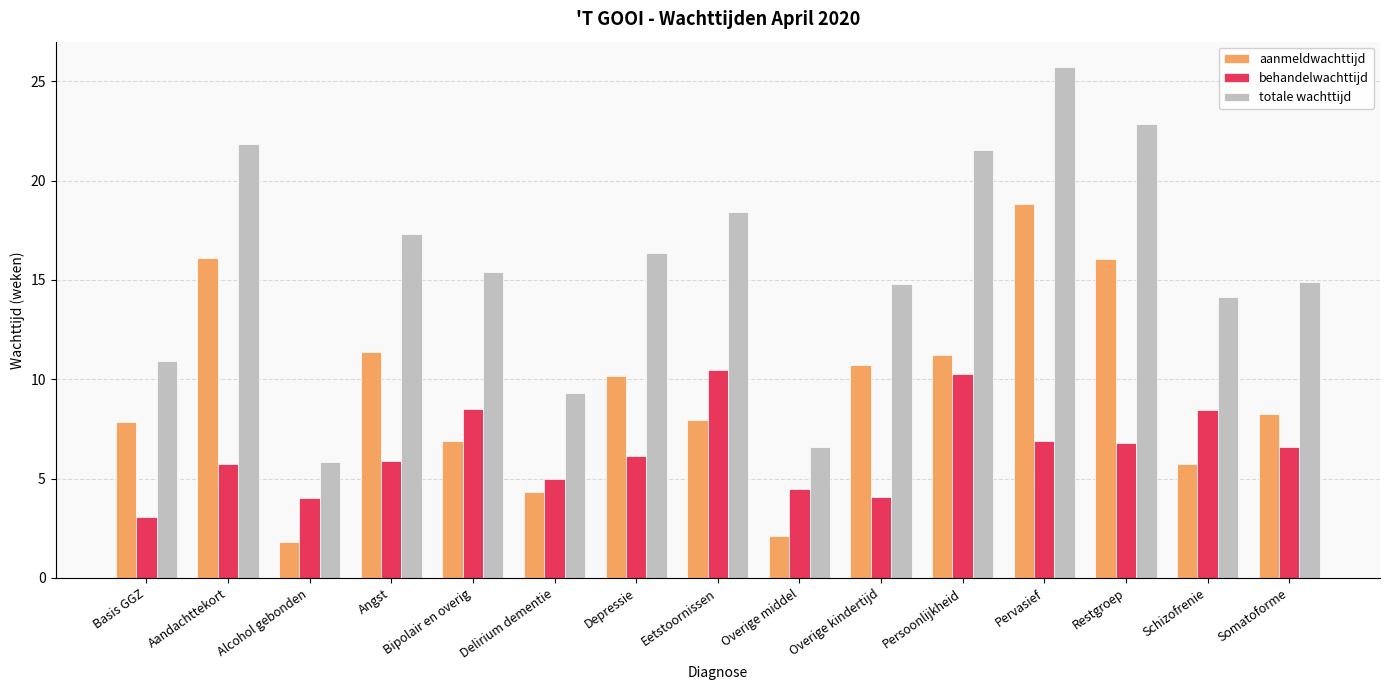

The value of behandelwachttijd at Alcohol gebonden is 1.9. True or false?

False